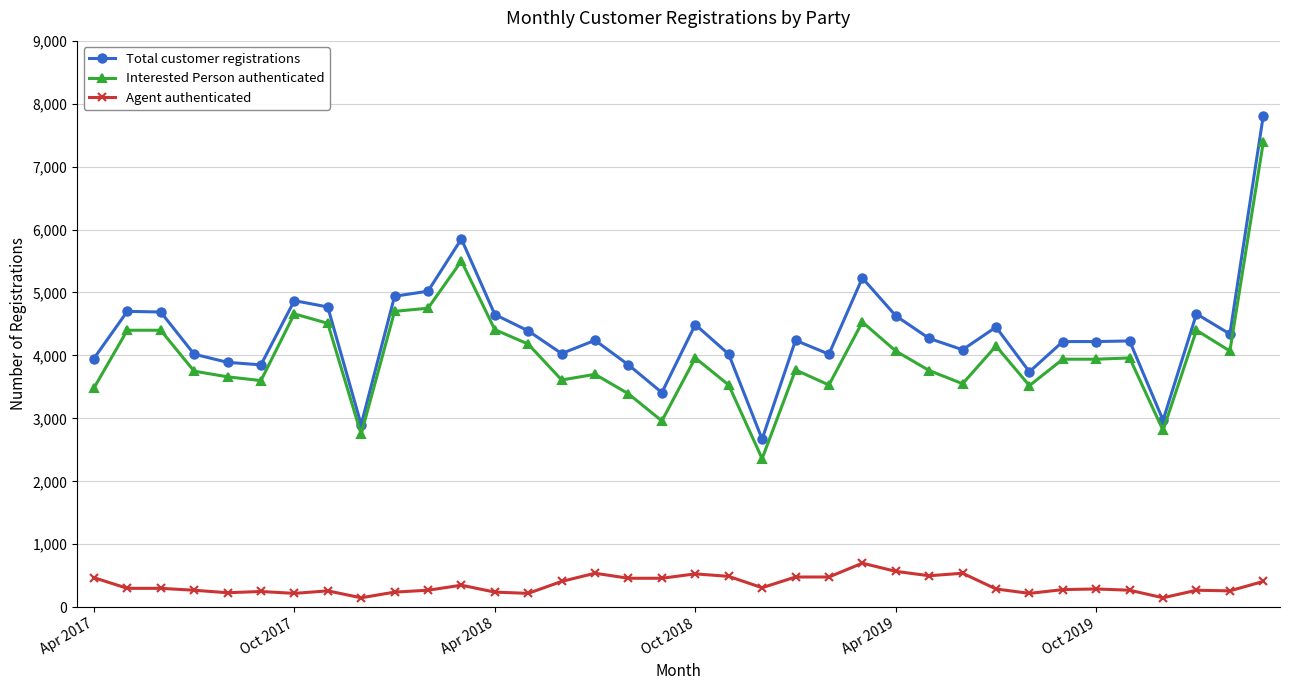

What is the sum of all Agent authenticated values?

12680